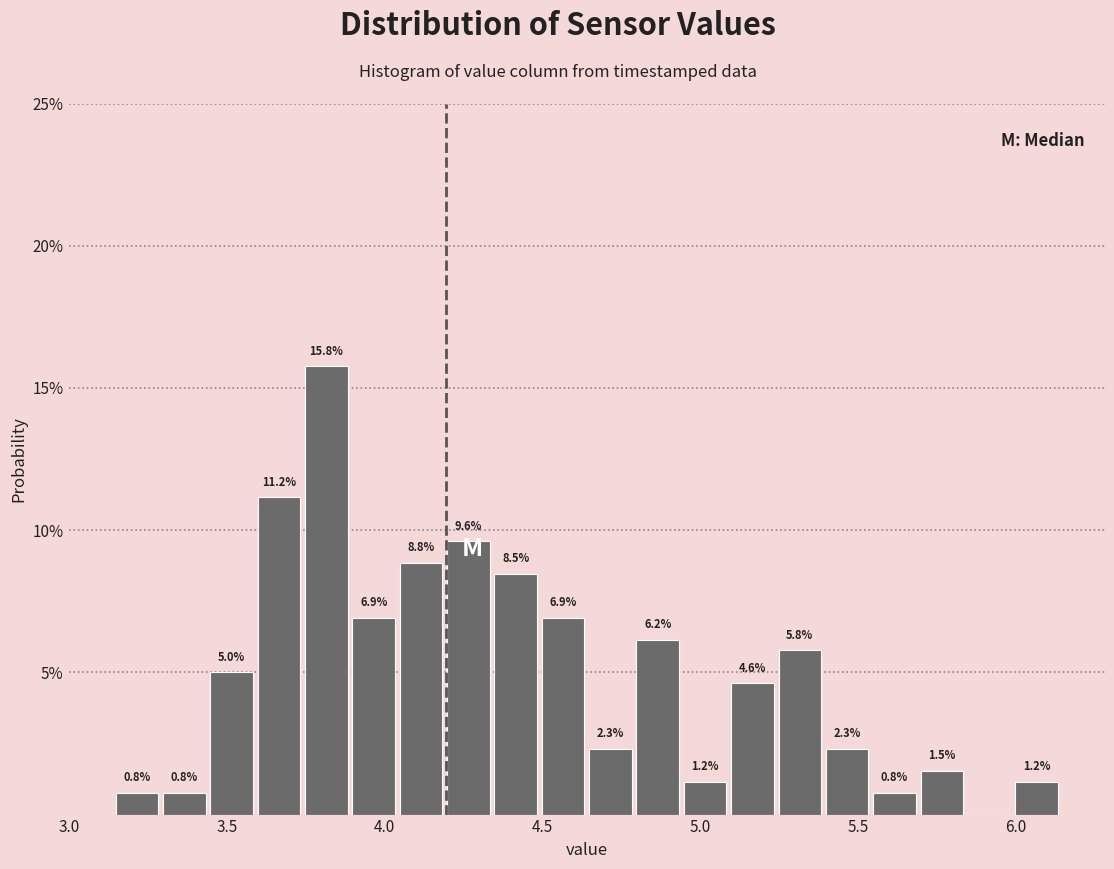

Read against the x-axis, roughly where is the centre of the tallest bar?

3.80